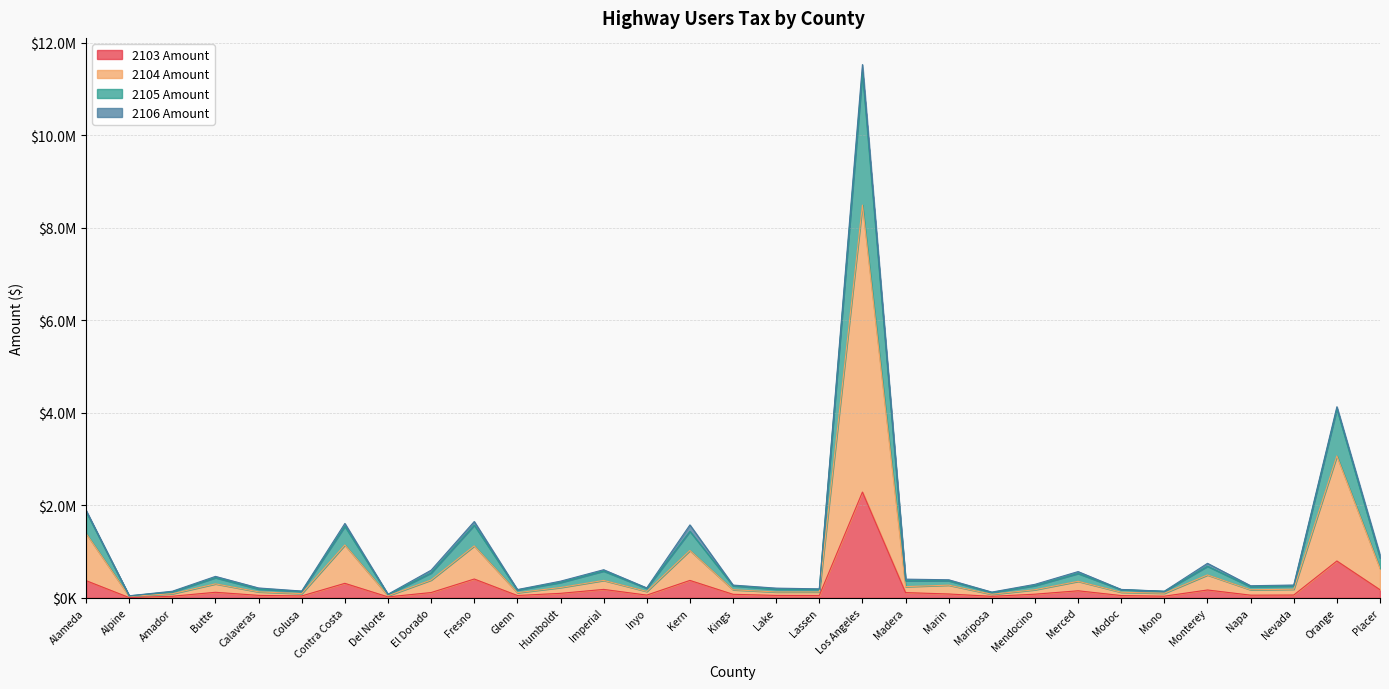

The value of 2105 Amount at Madera is 115733.9. True or false?

False